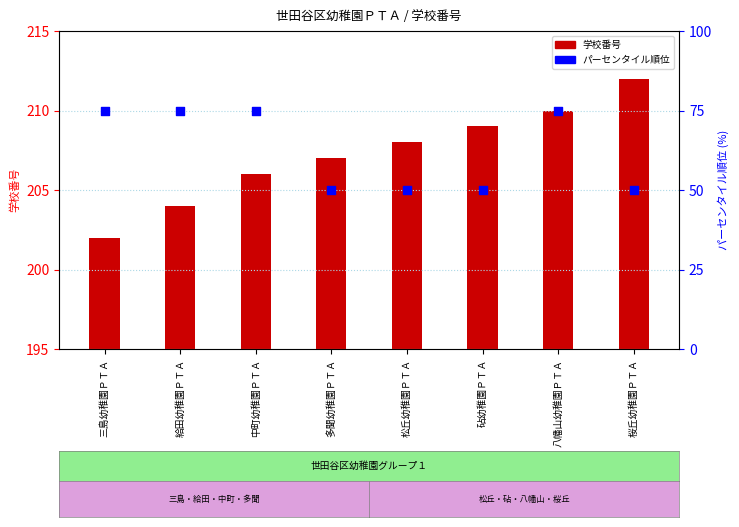

Which series reaches the minimum Y coordinate?

学校番号